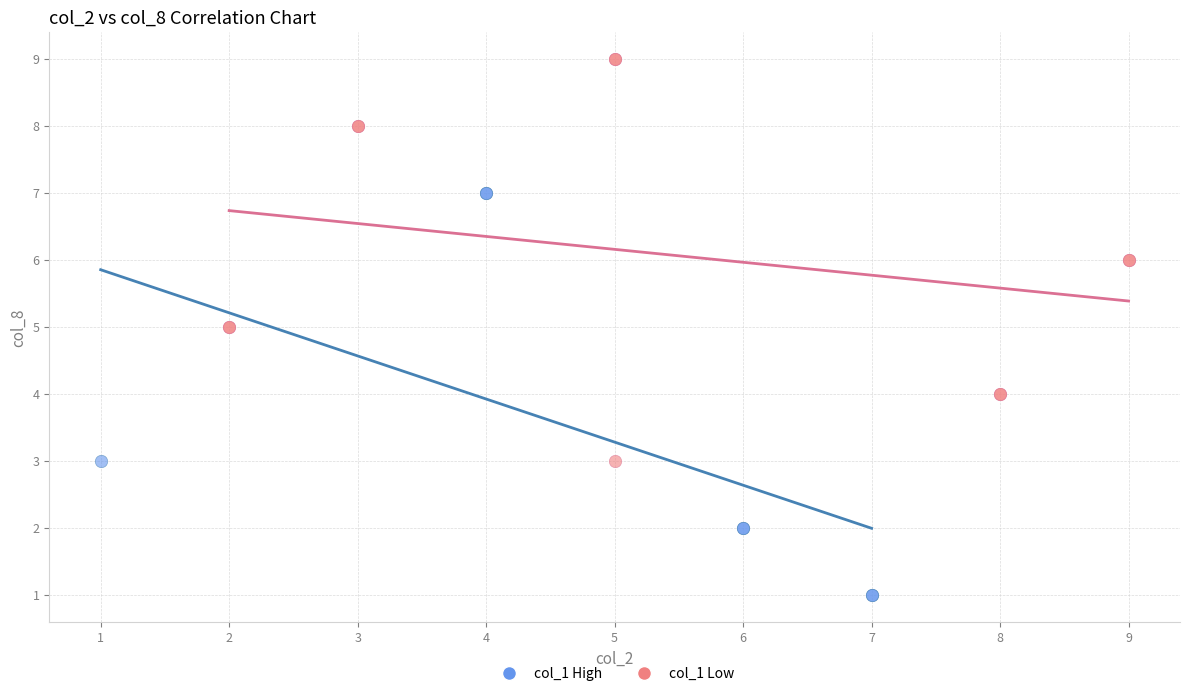

Which series reaches the maximum Y coordinate?

col_1 Low